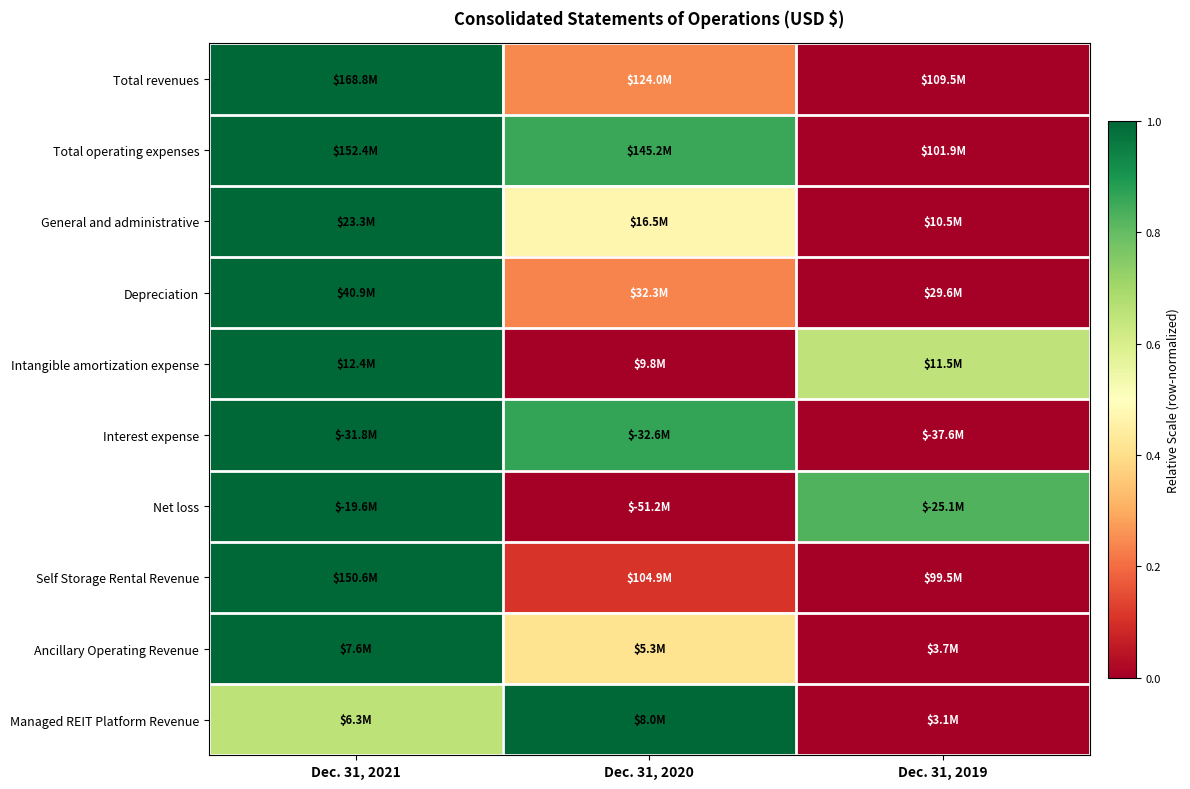

Reading left to right, extract all data points from this chart.

Total revenues: Dec. 31, 2021=1.0	Dec. 31, 2020=0.2	Dec. 31, 2019=0.0
Total operating expenses: Dec. 31, 2021=1.0	Dec. 31, 2020=0.9	Dec. 31, 2019=0.0
General and administrative: Dec. 31, 2021=1.0	Dec. 31, 2020=0.5	Dec. 31, 2019=0.0
Depreciation: Dec. 31, 2021=1.0	Dec. 31, 2020=0.2	Dec. 31, 2019=0.0
Intangible amortization expense: Dec. 31, 2021=1.0	Dec. 31, 2020=0.0	Dec. 31, 2019=0.6
Interest expense: Dec. 31, 2021=1.0	Dec. 31, 2020=0.9	Dec. 31, 2019=0.0
Net loss: Dec. 31, 2021=1.0	Dec. 31, 2020=0.0	Dec. 31, 2019=0.8
Self Storage Rental Revenue: Dec. 31, 2021=1.0	Dec. 31, 2020=0.1	Dec. 31, 2019=0.0
Ancillary Operating Revenue: Dec. 31, 2021=1.0	Dec. 31, 2020=0.4	Dec. 31, 2019=0.0
Managed REIT Platform Revenue: Dec. 31, 2021=0.7	Dec. 31, 2020=1.0	Dec. 31, 2019=0.0